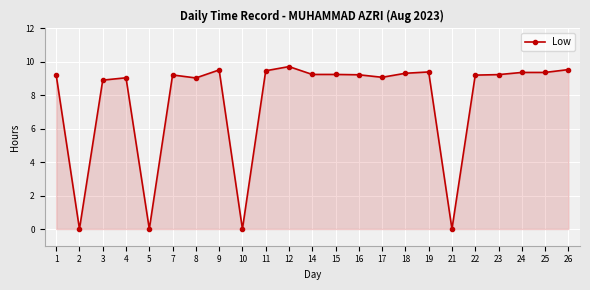

Read the value at 8.

9.0